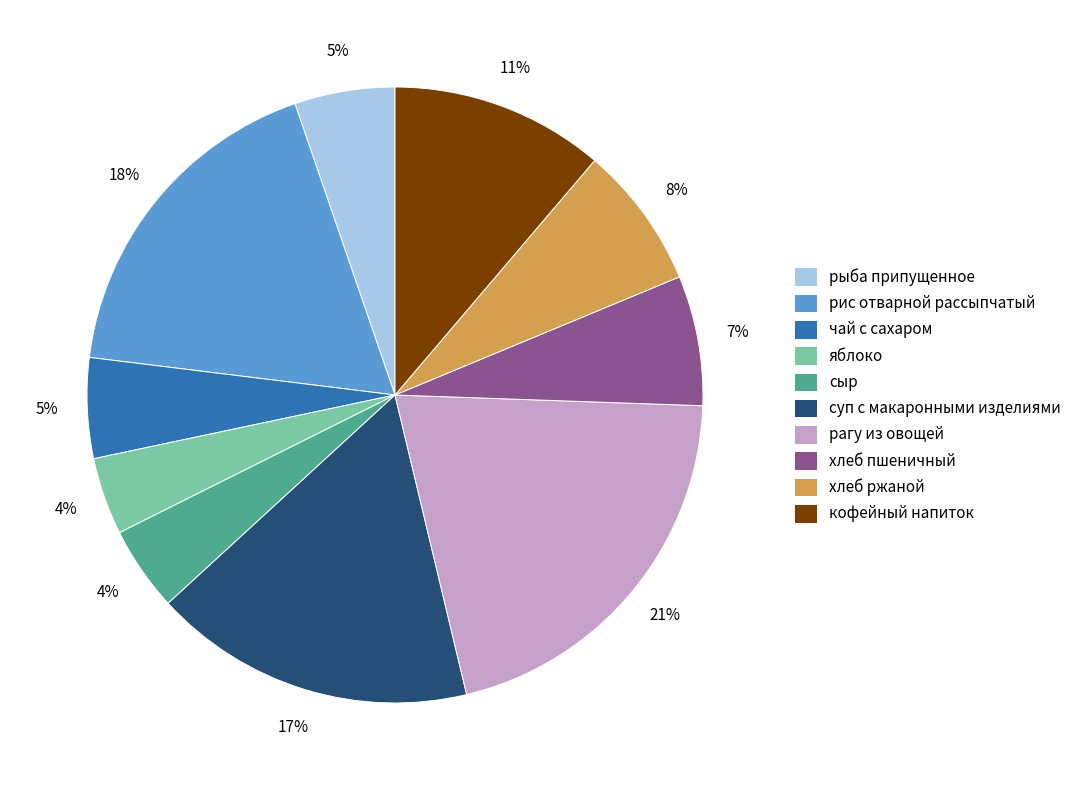

To the nearest percent, what percentage of the pie is рыба припущенное?

5%